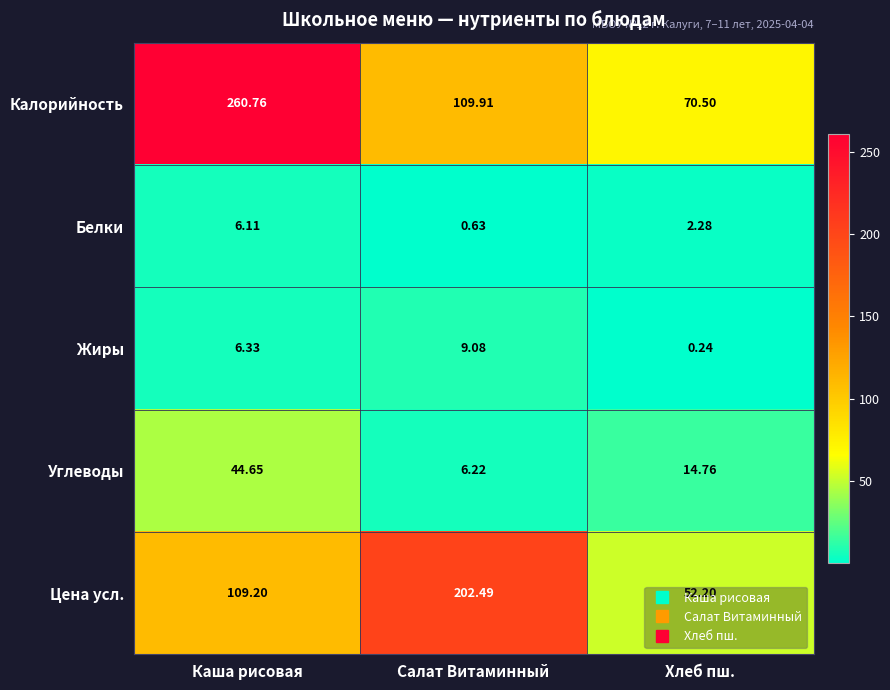

Which category has the highest value across all series?

Каша рисовая